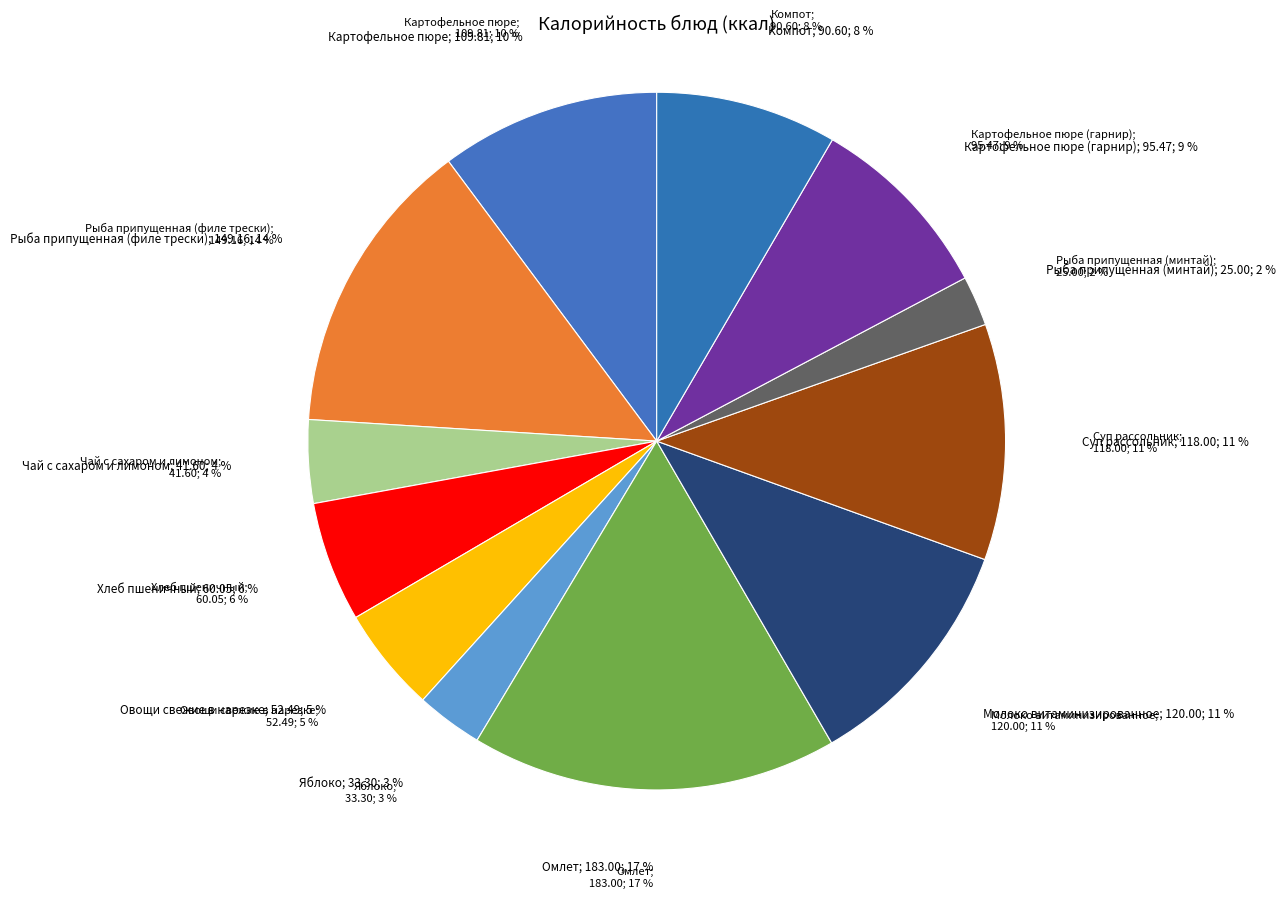

Which slice is the smallest?

Рыба припущенная (минтай)